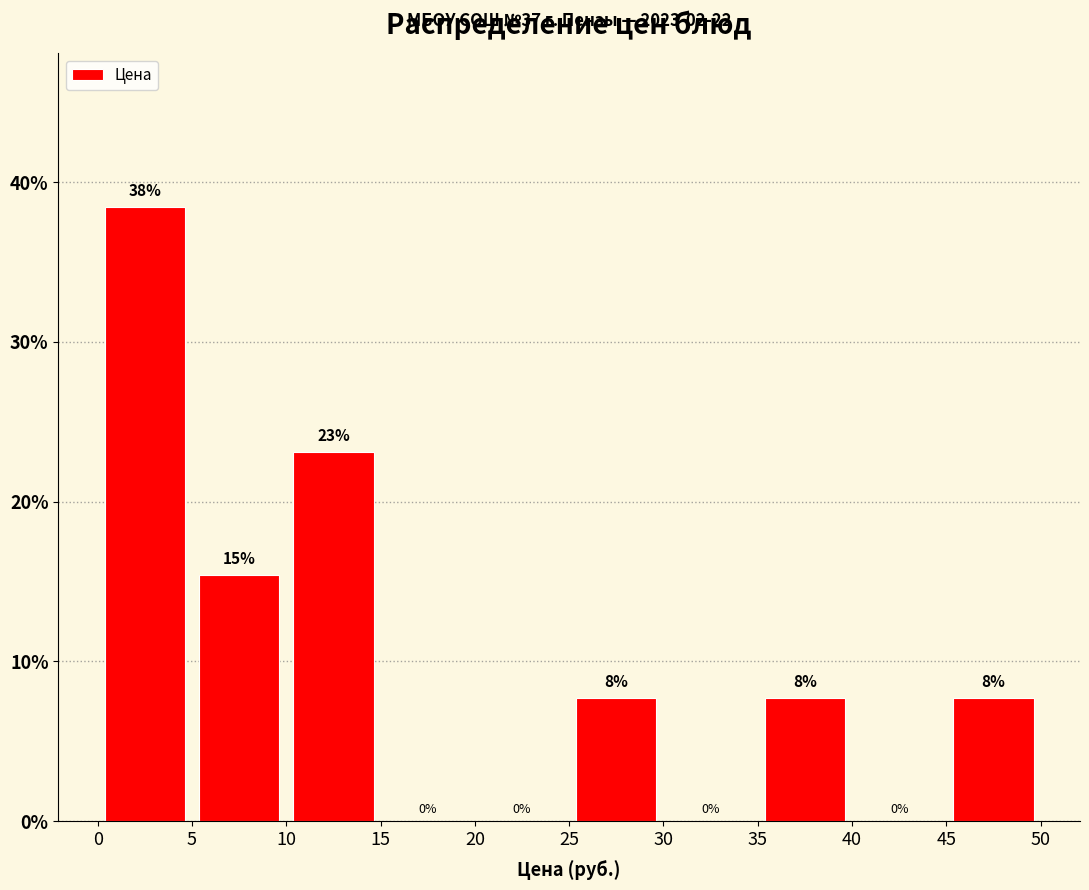

Over which range of the x-axis is the bar tallest?

0 to 5